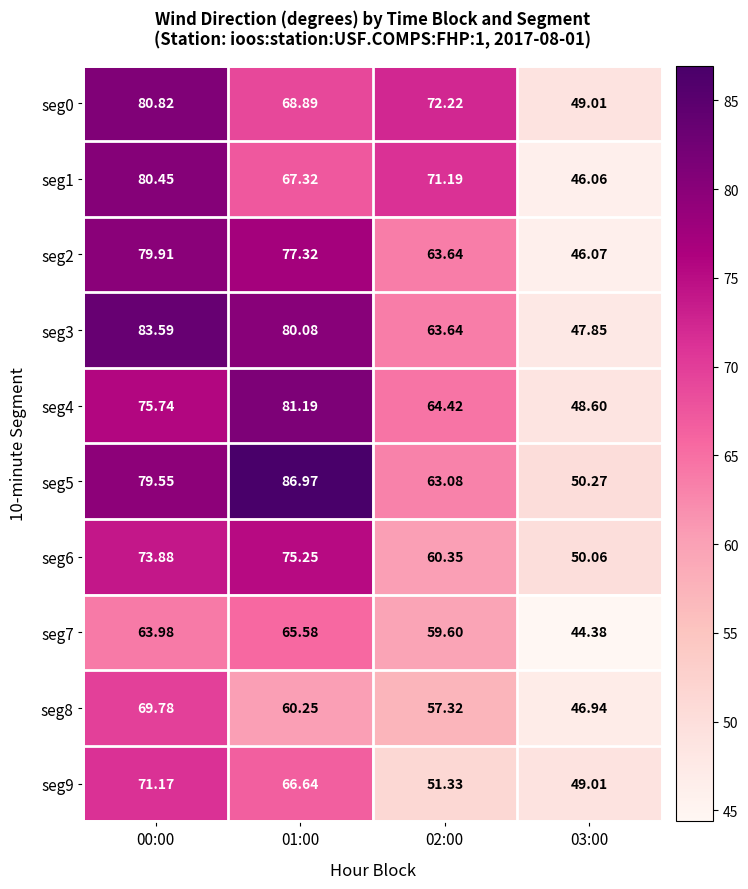

Is the value of seg5 at 03:00 greater than the value of seg4 at 02:00?

No